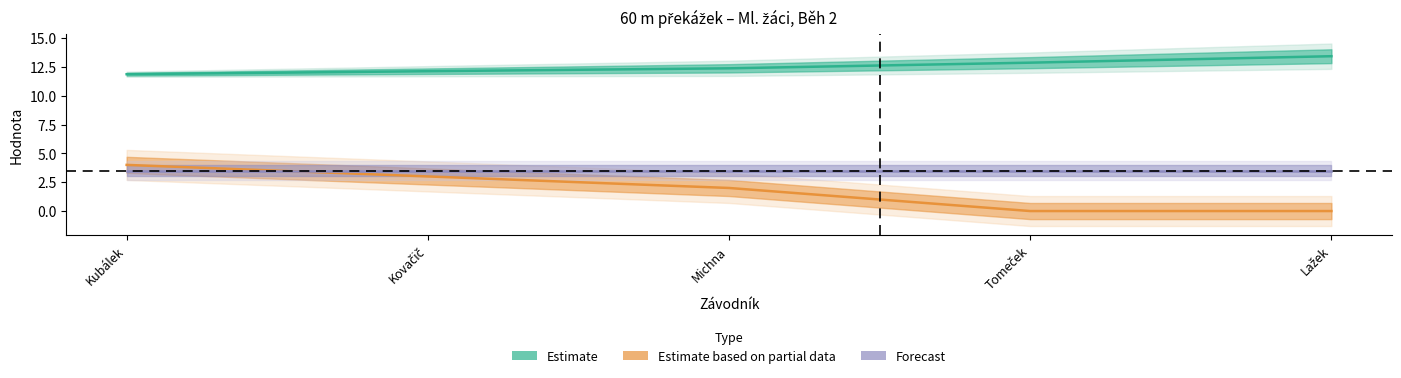

The Body series shows 0.0 at Tomeček. True or false?

True